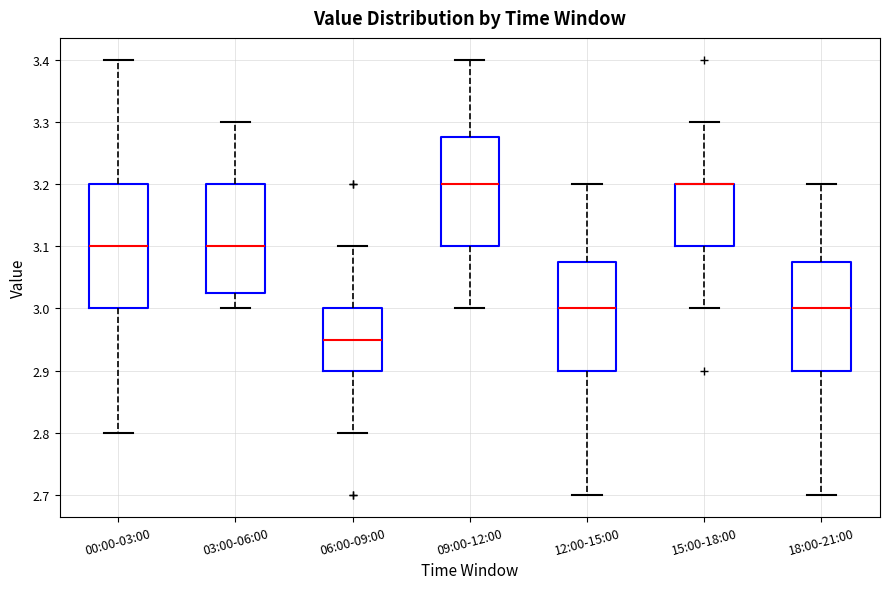

Reading left to right, transcribe this box plot: for each box, give where its median line is, the range the box spans, and where its two whiskers end, as read against the y-axis. The values are not printed on the chart, so give them approximately, as read against the axis.

00:00-03:00: median 3.10, box 3.00 to 3.20, whiskers 2.80 to 3.40
03:00-06:00: median 3.10, box 3.03 to 3.20, whiskers 3.00 to 3.30
06:00-09:00: median 2.95, box 2.90 to 3.00, whiskers 2.80 to 3.10
09:00-12:00: median 3.20, box 3.10 to 3.28, whiskers 3.00 to 3.40
12:00-15:00: median 3.00, box 2.90 to 3.08, whiskers 2.70 to 3.20
15:00-18:00: median 3.20 (drawn on the box's upper edge), box 3.10 to 3.20, whiskers 3.00 to 3.30
18:00-21:00: median 3.00, box 2.90 to 3.08, whiskers 2.70 to 3.20